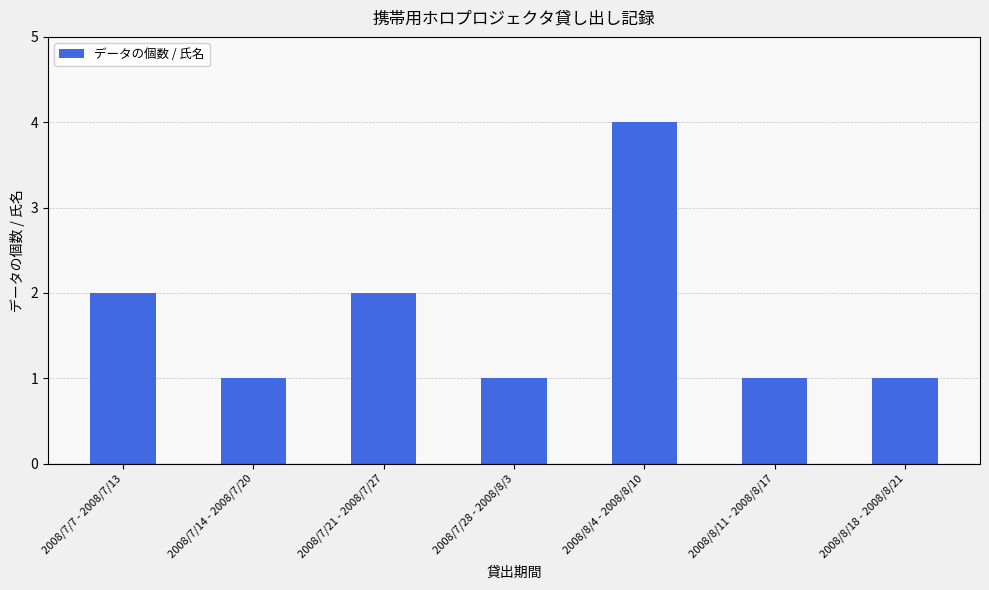

Reading right to left, what are all the values shown in this chart?

2008/8/18 - 2008/8/21=1	2008/8/11 - 2008/8/17=1	2008/8/4 - 2008/8/10=4	2008/7/28 - 2008/8/3=1	2008/7/21 - 2008/7/27=2	2008/7/14 - 2008/7/20=1	2008/7/7 - 2008/7/13=2